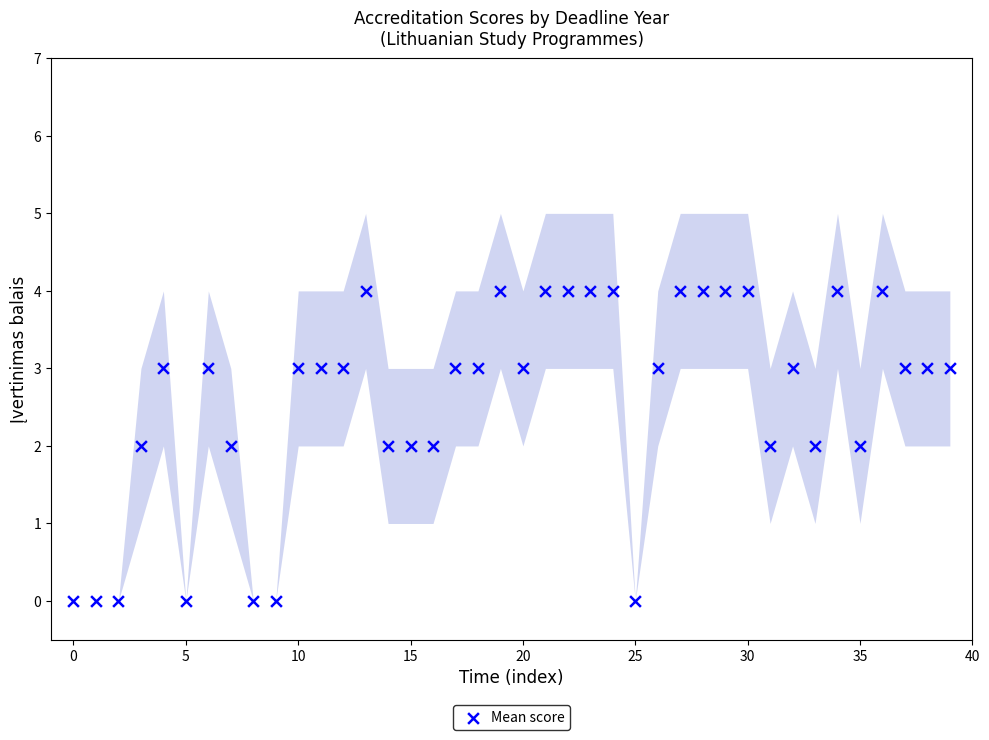

What is the range of Y values (max minus min)?

4